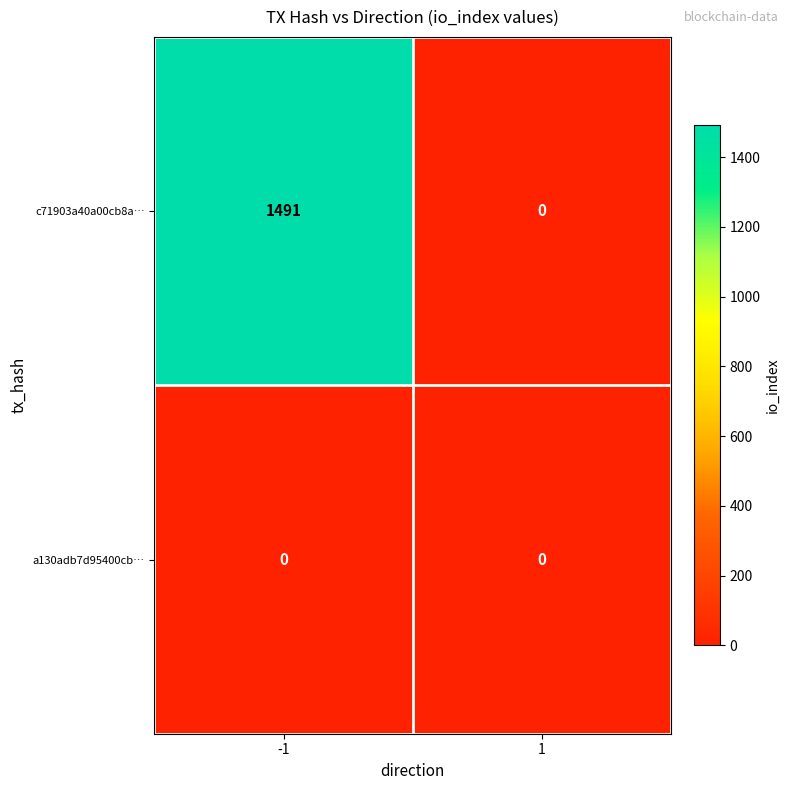

Which series has the largest total across all categories?

c71903a40a00cb8a…